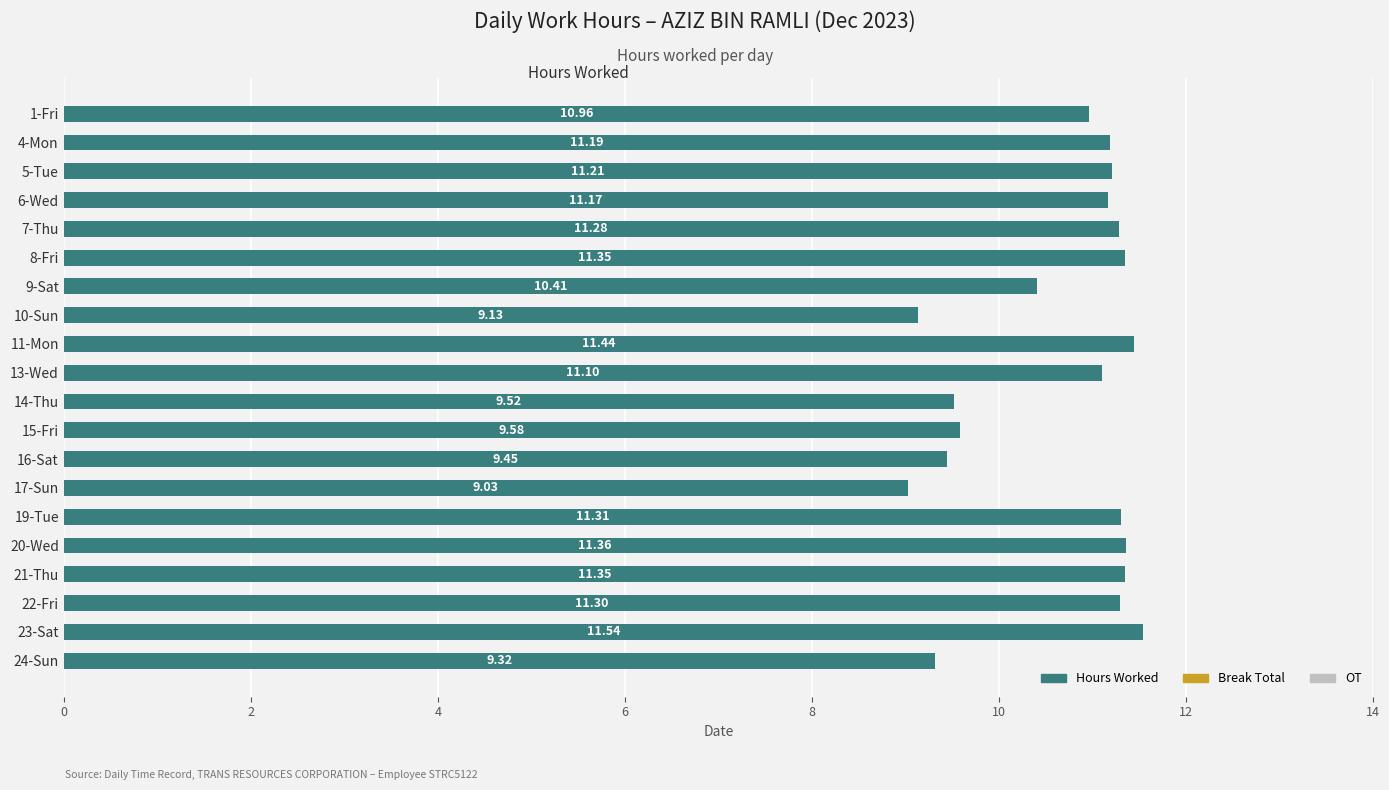

What is the average value?

10.7